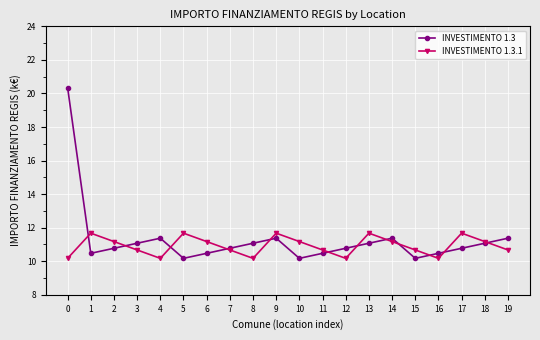

What is the smallest value displayed?

10.2